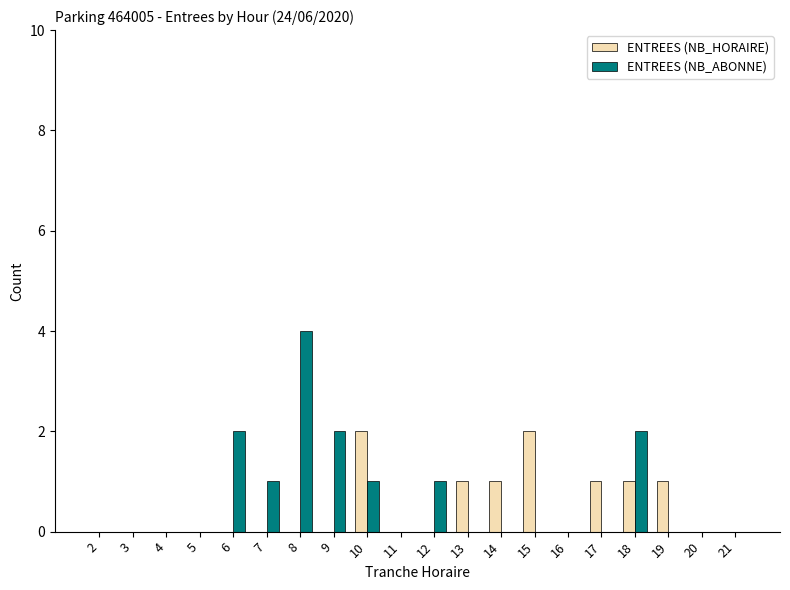

The value of ENTREES (NB_HORAIRE) at 16 is 1. True or false?

False